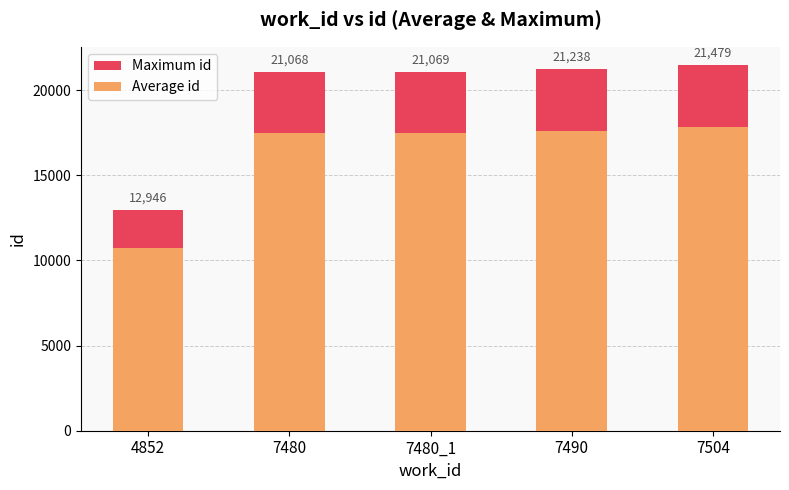

Which category has the lowest value in the Average id series?

4852